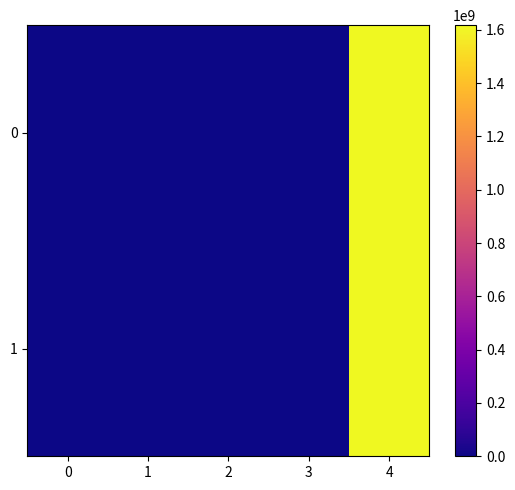

What is the total value across all series at 4?

3235198758.0